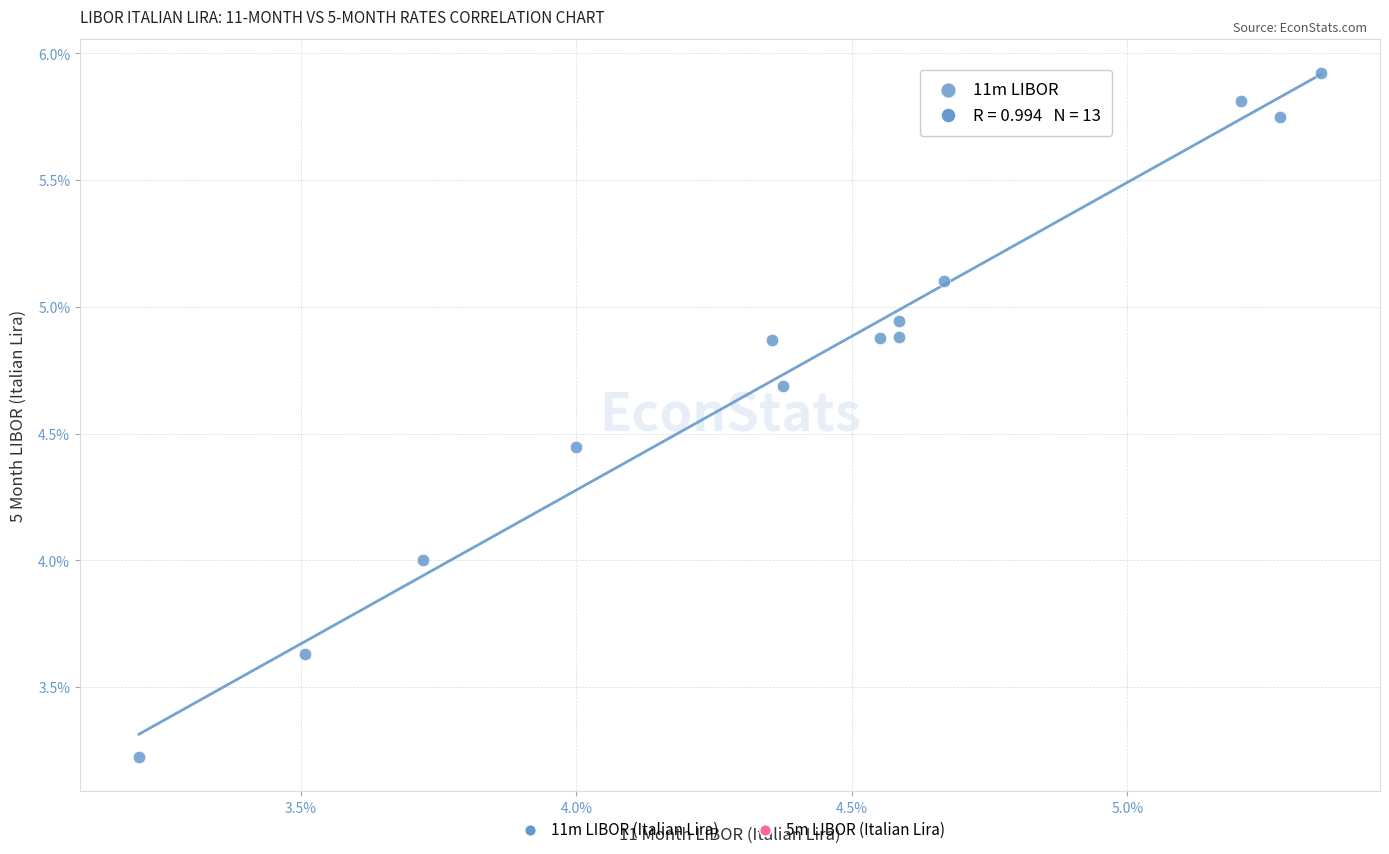

What is the range of X values (max minus min)?

2.1